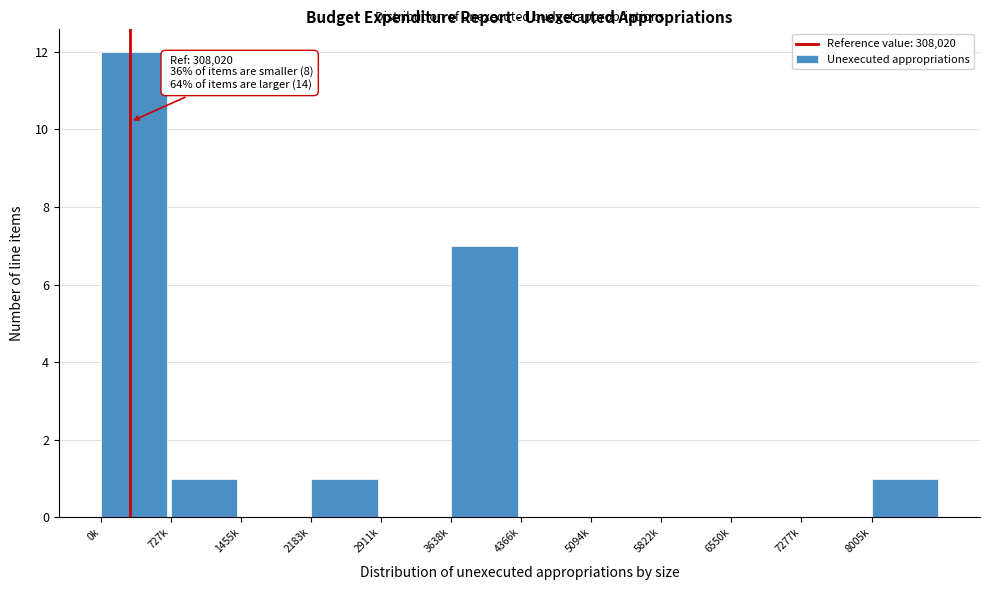

Reading left to right, extract all data points from this chart.

0k=12	727k=1	1455k=0	2183k=1	2911k=0	3638k=7	4366k=0	5094k=0	5822k=0	6550k=0	7277k=0	8005k=1